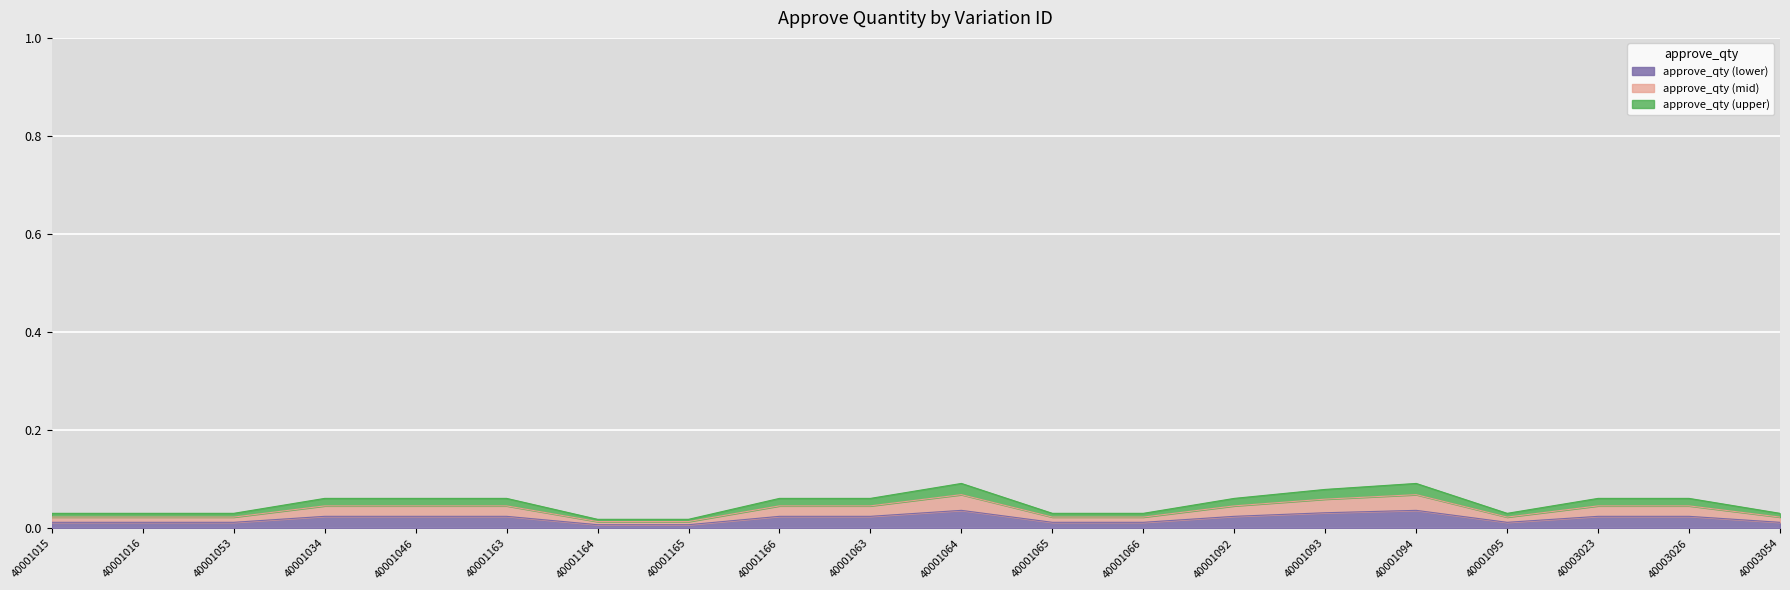

The value at 40001064 is 0.0. True or false?

True